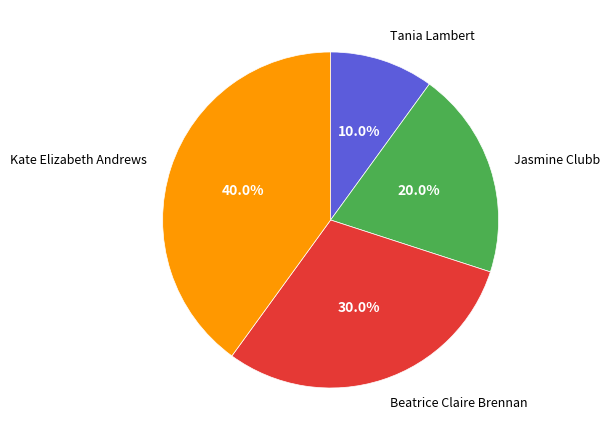

True or false: Beatrice Claire Brennan accounts for 30% of the total.

True